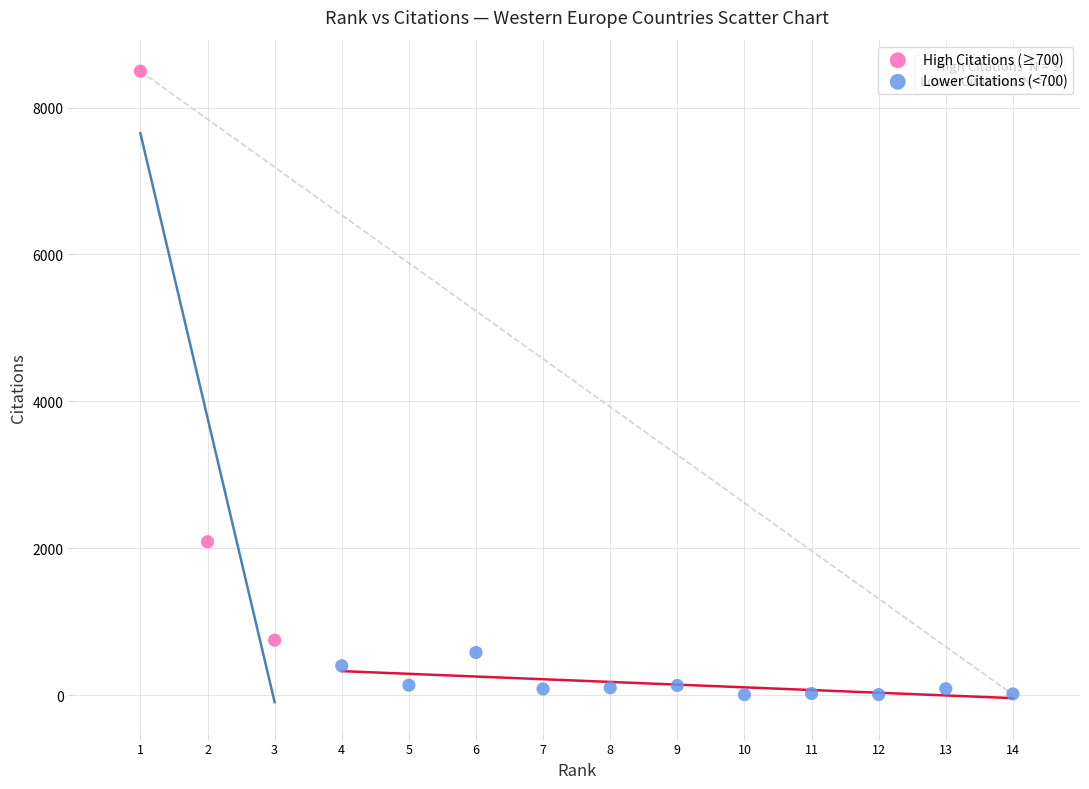

Which series has the widest spread of Y values?

High Citations (≥700)